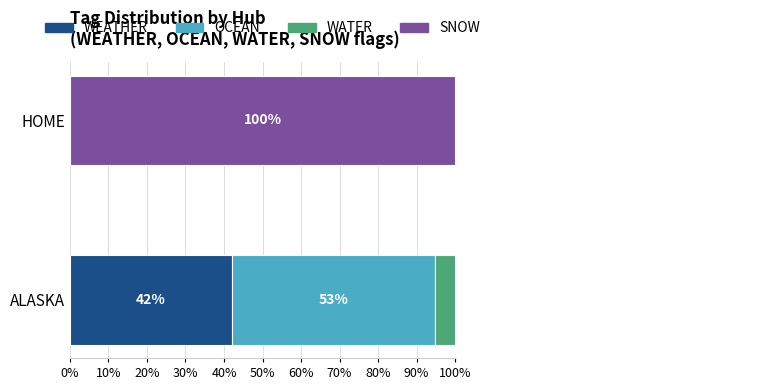

The value of WATER at ALASKA is 26.3. True or false?

True